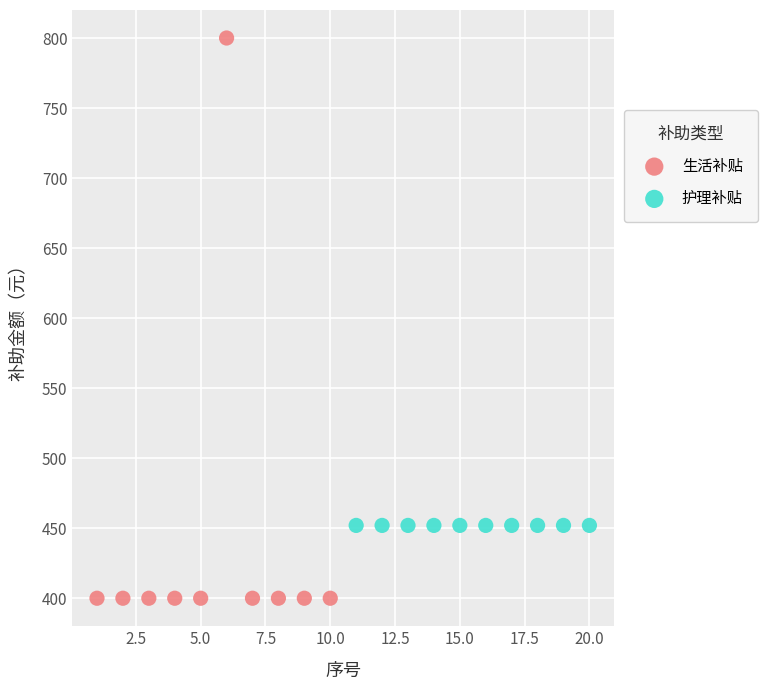

What are all the series names shown in the legend?

生活补贴, 护理补贴